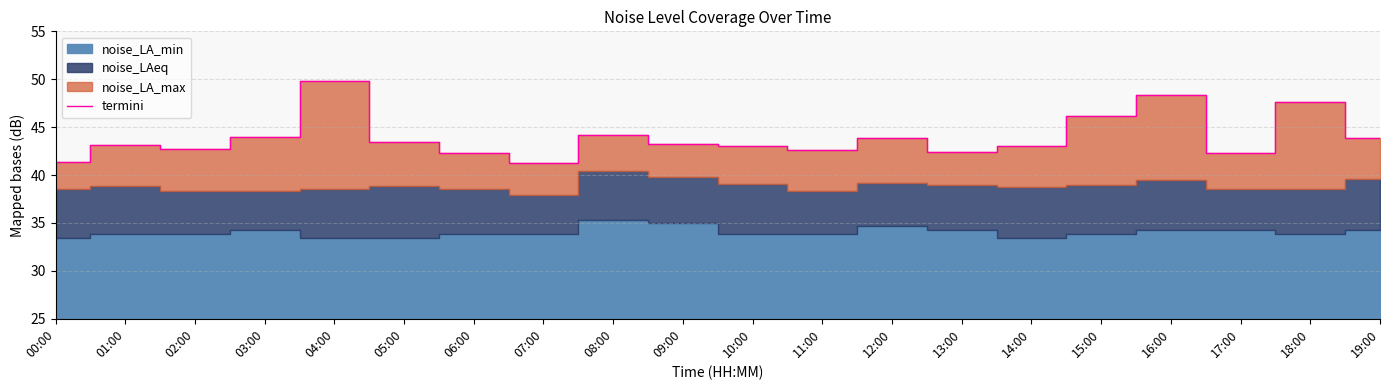

True or false: there are more than 0 points higher than both neighbors.

True